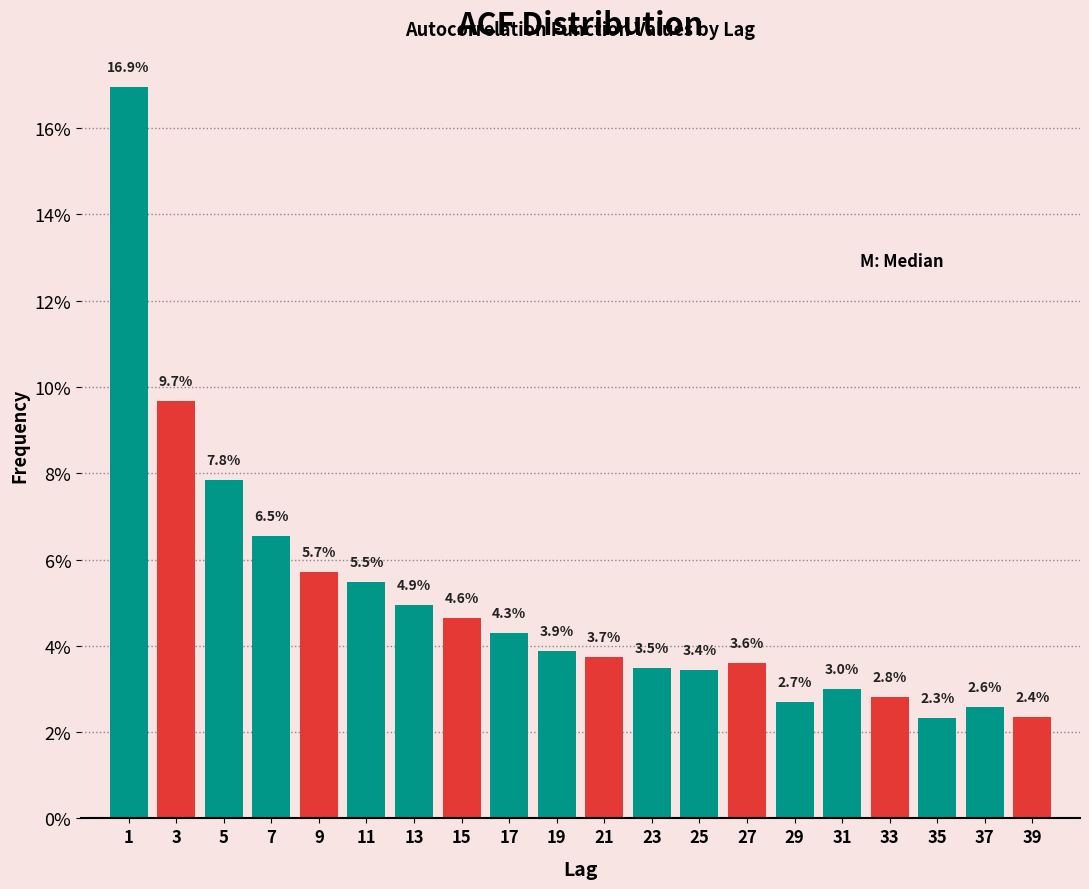

Reading left to right, what are all the values shown in this chart?

16.9	9.7	7.8	6.5	5.7	5.5	4.9	4.6	4.3	3.9	3.7	3.5	3.4	3.6	2.7	3.0	2.8	2.3	2.6	2.4